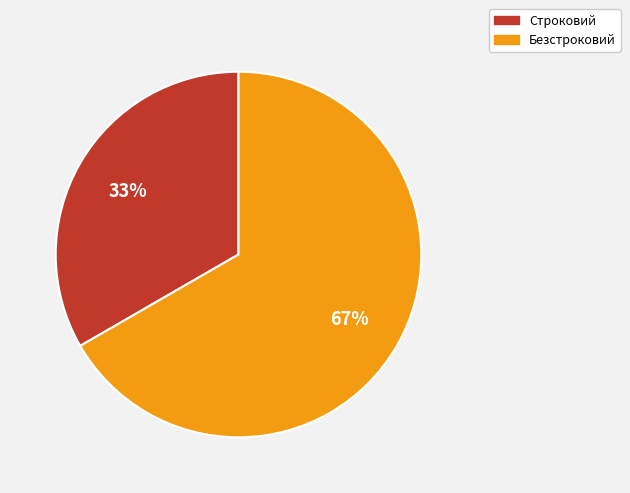

What is the ratio of the value at Безстроковий to the value at Строковий?

2.0